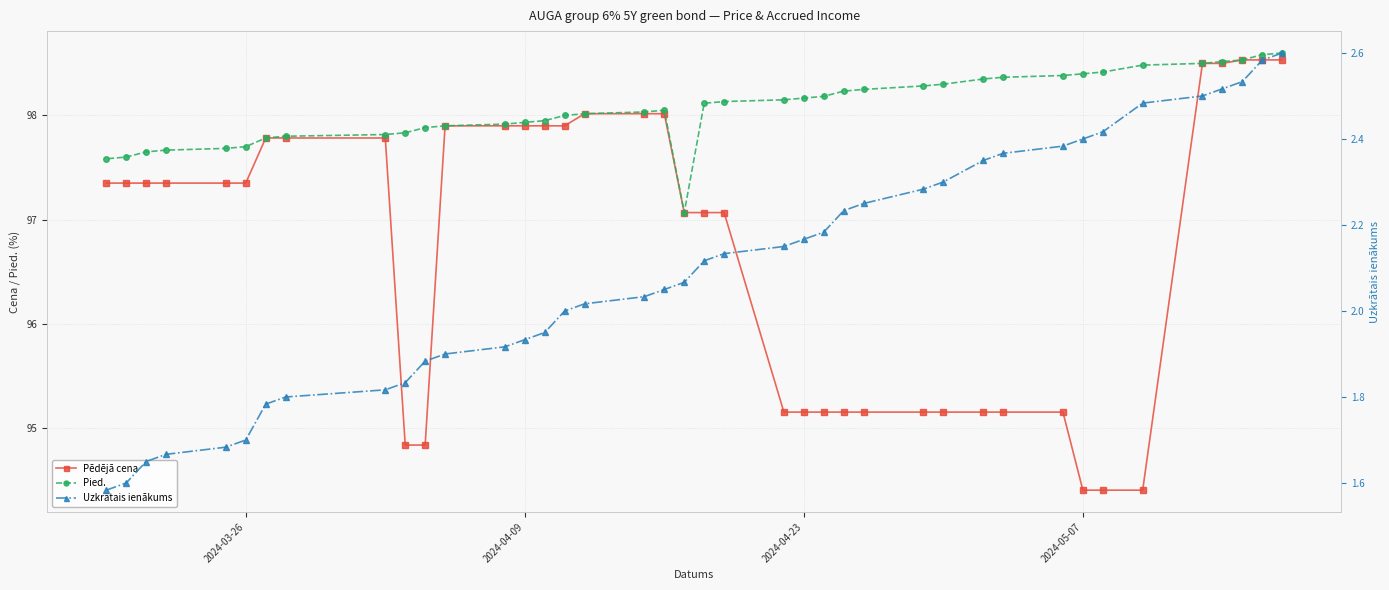

True or false: Pied. and Uzkrātais ienākums intersect in this chart.

False